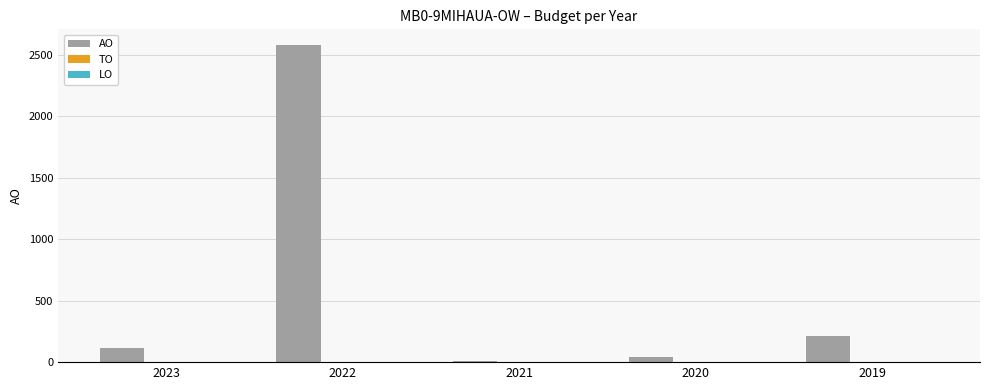

At which category does the chart reach its peak across all series?

2022